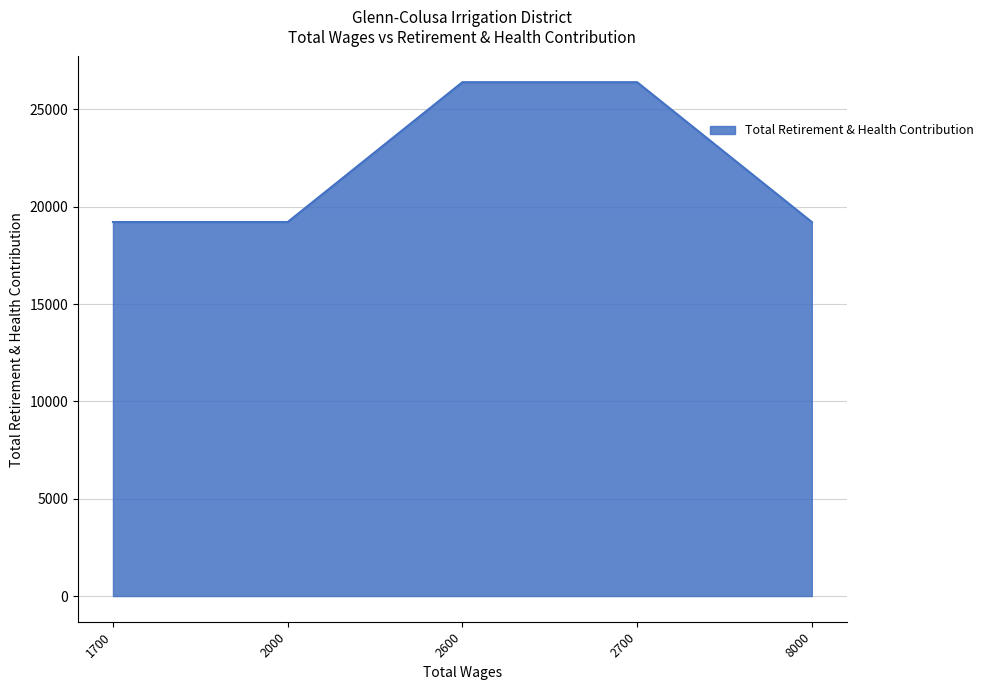

What is the average value?

22087